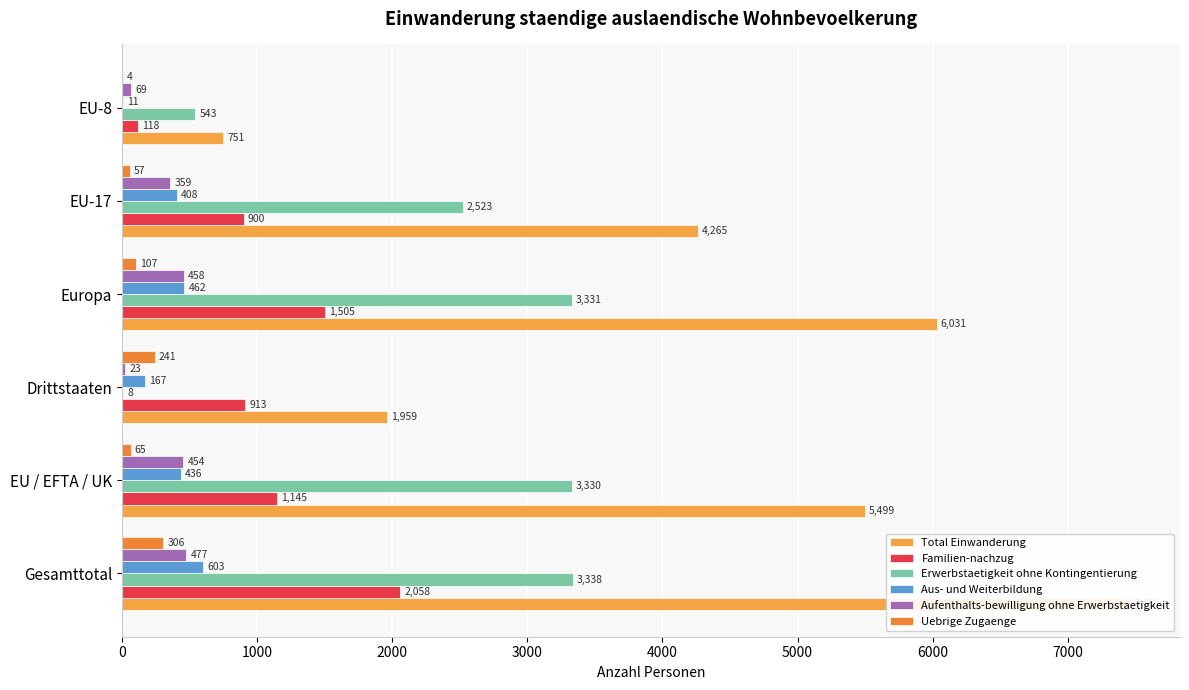

Reading right to left, list all the values displayed in this chart.

Total Einwanderung: 751	4265	6031	1959	5499	7458
Familien-nachzug: 118	900	1505	913	1145	2058
Erwerbstaetigkeit ohne Kontingentierung: 543	2523	3331	8	3330	3338
Aus- und Weiterbildung: 11	408	462	167	436	603
Aufenthalts-bewilligung ohne Erwerbstaetigkeit: 69	359	458	23	454	477
Uebrige Zugaenge: 4	57	107	241	65	306